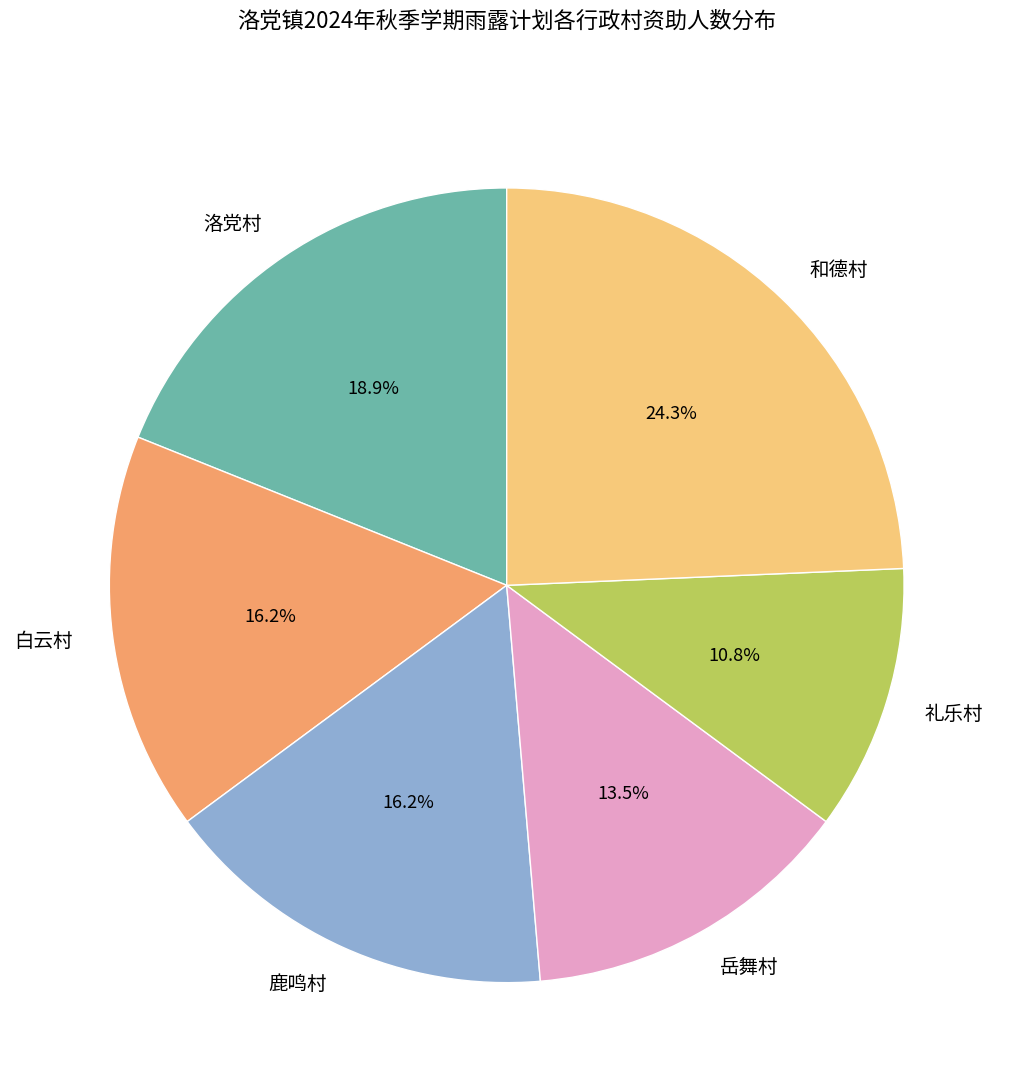

Is 白云村 the majority of the pie?

No